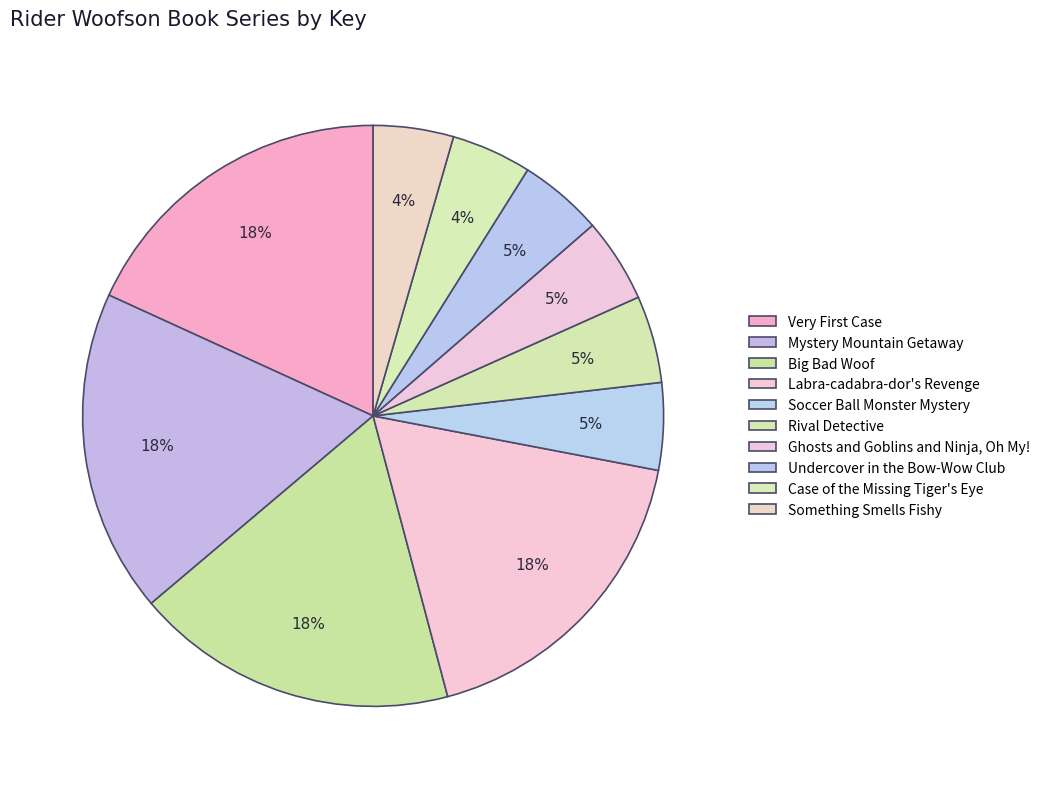

Rank the categories by value from highest to lowest.

Very First Case, Mystery Mountain Getaway, Big Bad Woof, Labra-cadabra-dor's Revenge, Soccer Ball Monster Mystery, Rival Detective, Ghosts and Goblins and Ninja, Oh My!, Undercover in the Bow-Wow Club, Something Smells Fishy, Case of the Missing Tiger's Eye